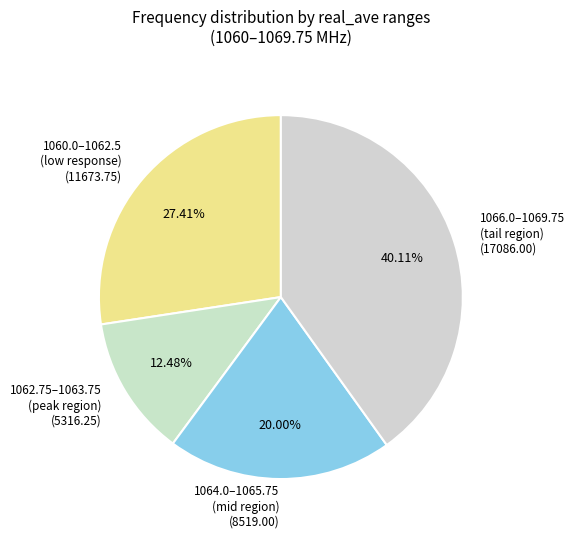

Between 1064.0–1065.75 (mid region) (8519.00) and 1062.75–1063.75 (peak region) (5316.25), which is larger?

1064.0–1065.75 (mid region) (8519.00)